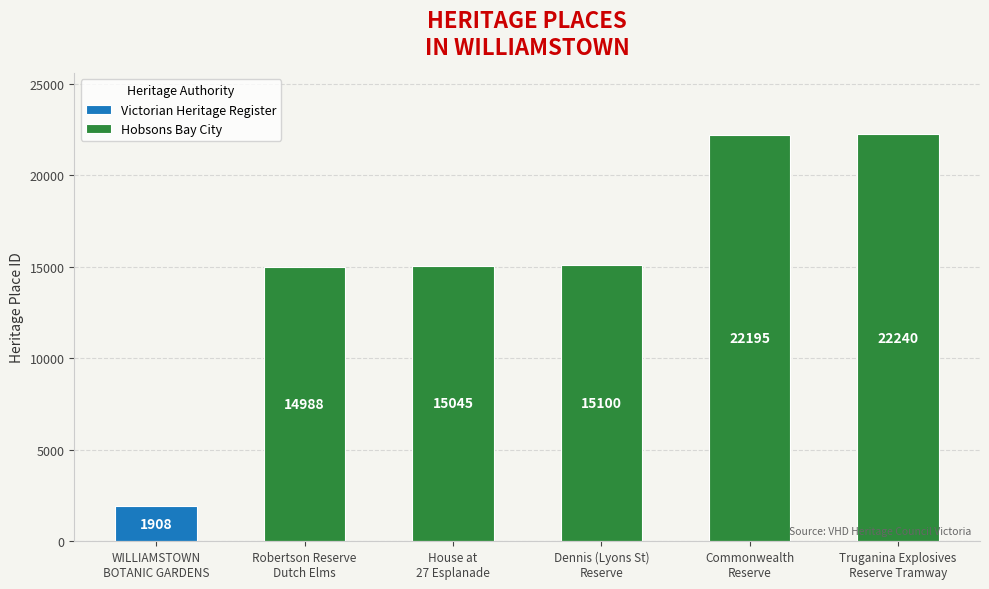

What is the average value of the Hobsons Bay City series?

17914